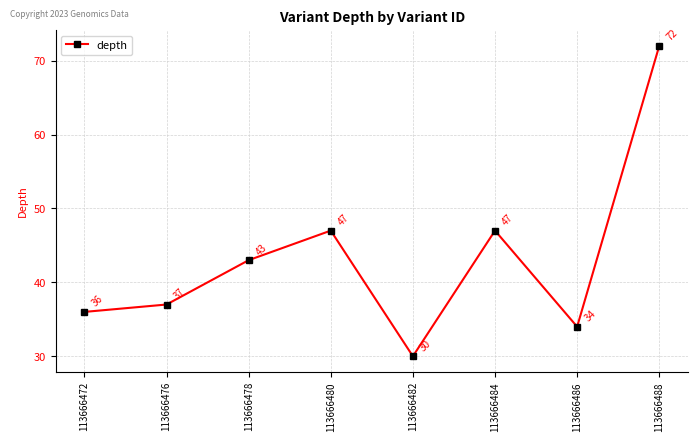

How many interior local peaks (higher than both neighbors) does the data have?

2